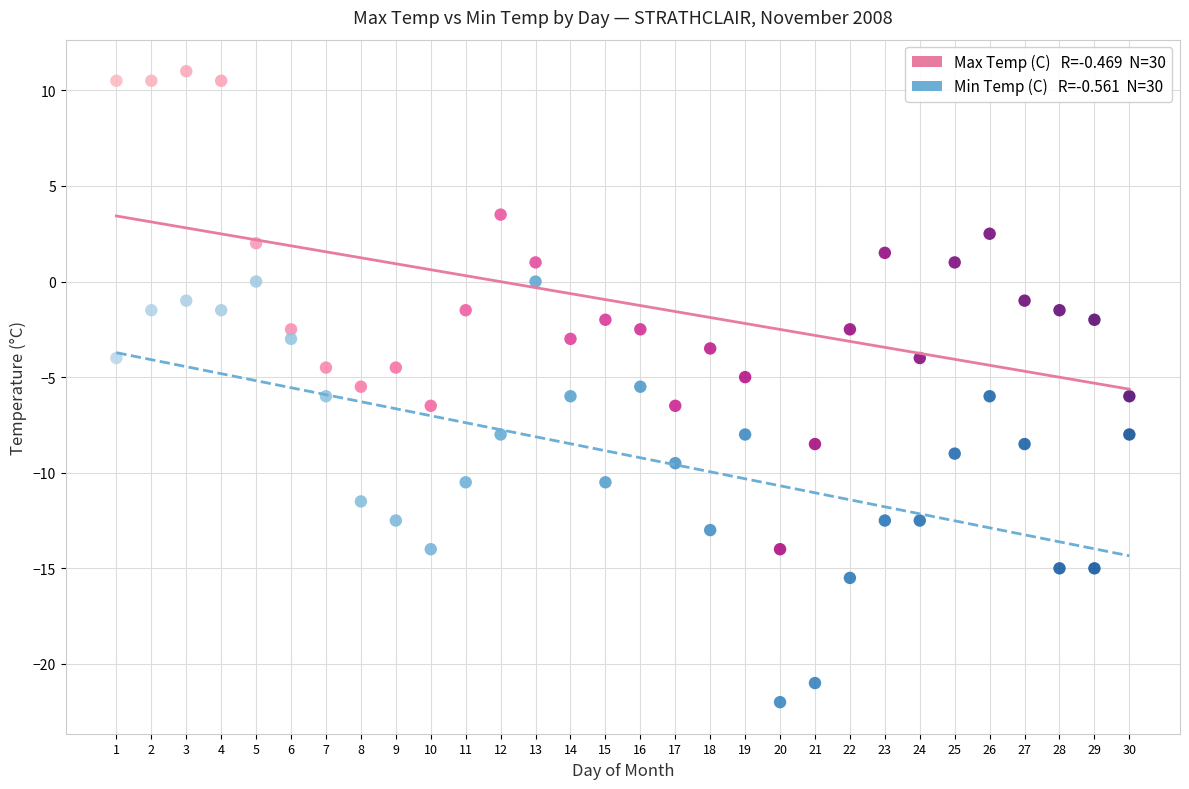

Across all data points, what is the range of Y values (max minus min)?

33.0